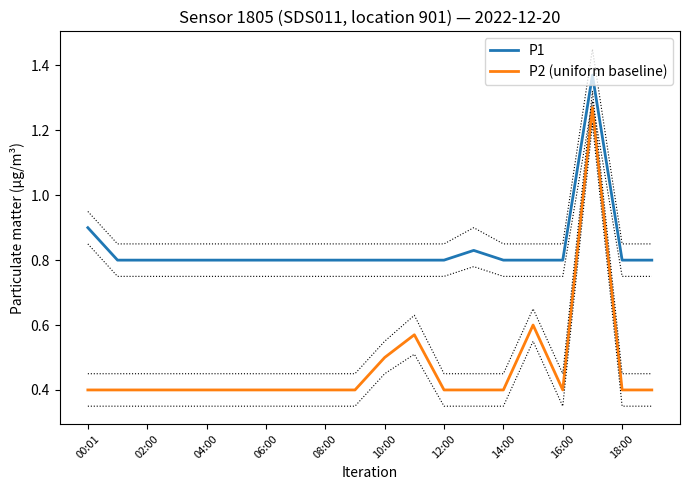

True or false: P2 (uniform baseline) and P1 cross at least once.

False